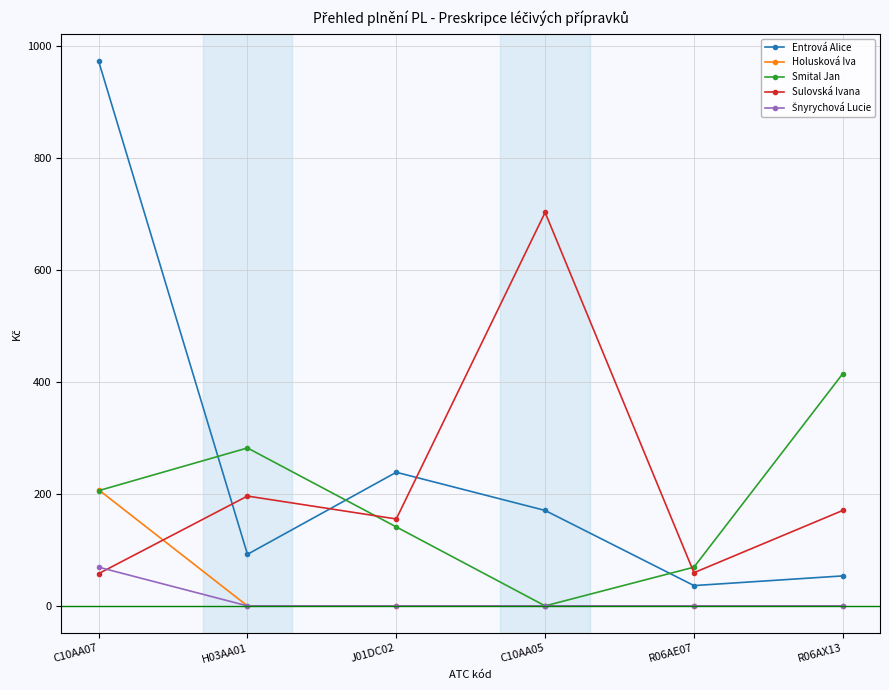

What is the label of the 2nd point from the left?

H03AA01